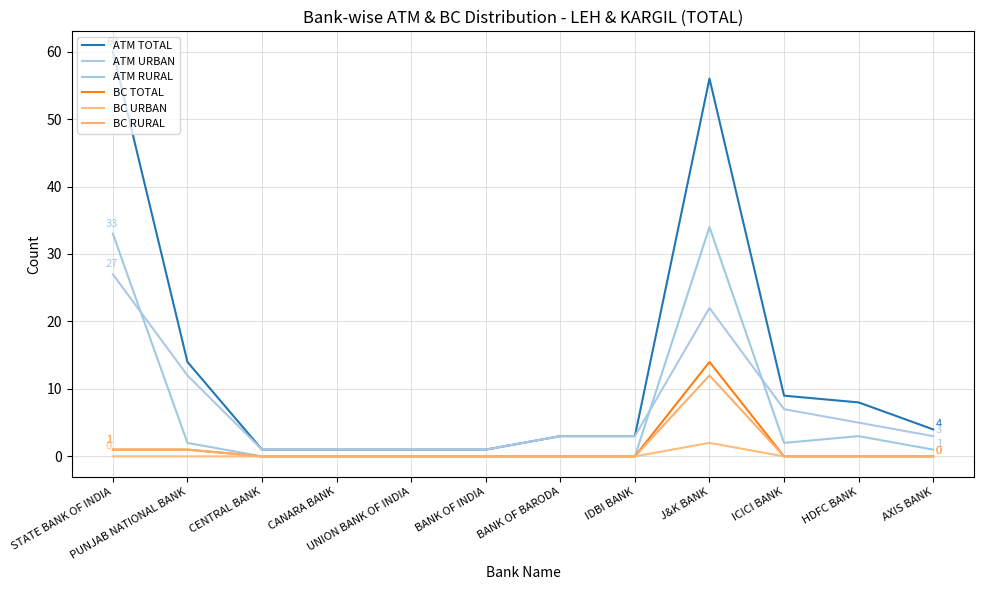

True or false: BC RURAL and ATM TOTAL cross at least once.

False